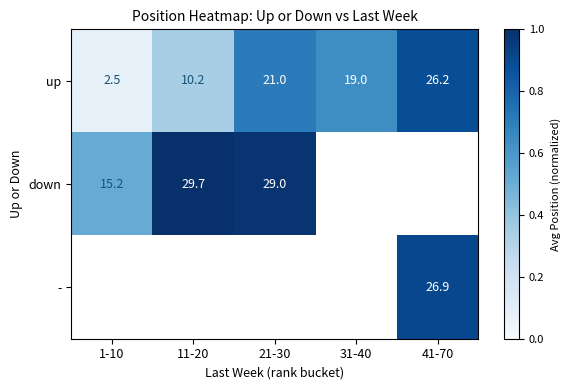

Is the value of down at 11-20 greater than the value of up at 21-30?

Yes